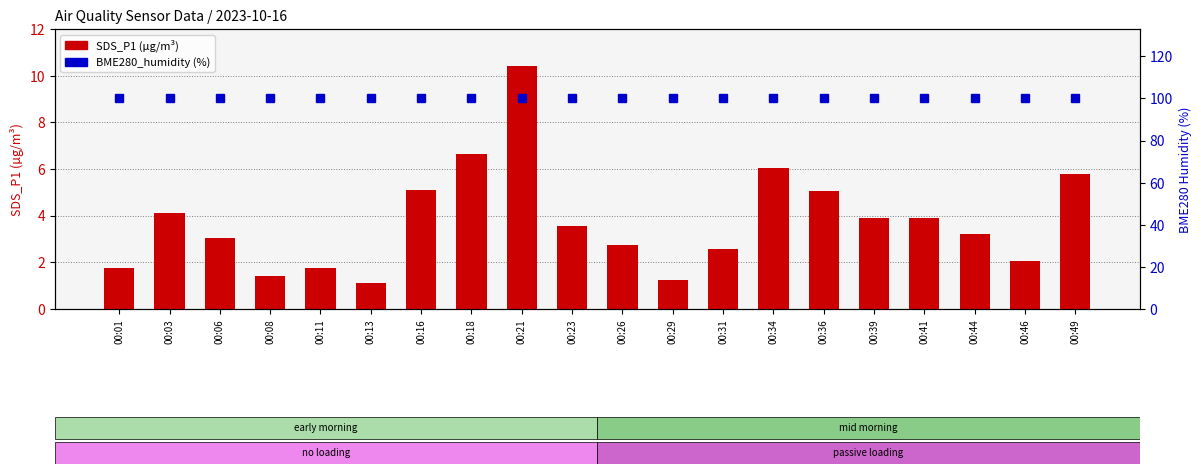

Is it true that SDS_P1 (µg/m³) equals 5.0 at 00:44?

False